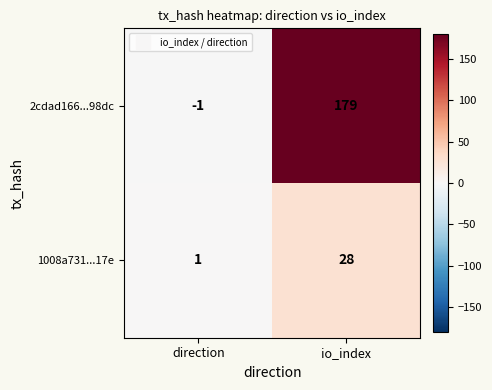

At which category does the chart reach its peak across all series?

io_index